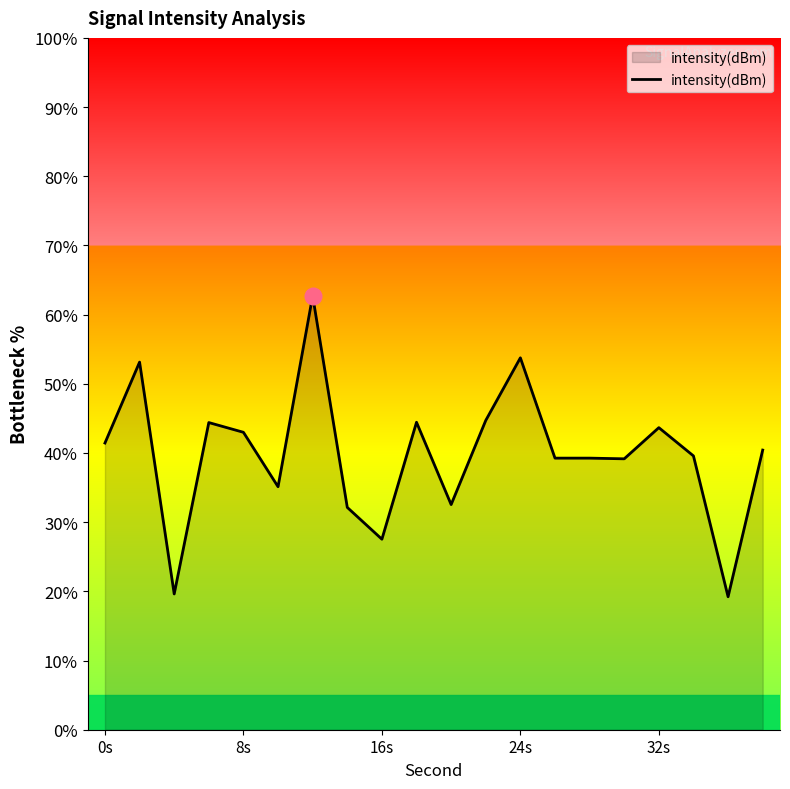

What is the smallest value displayed?

19.2